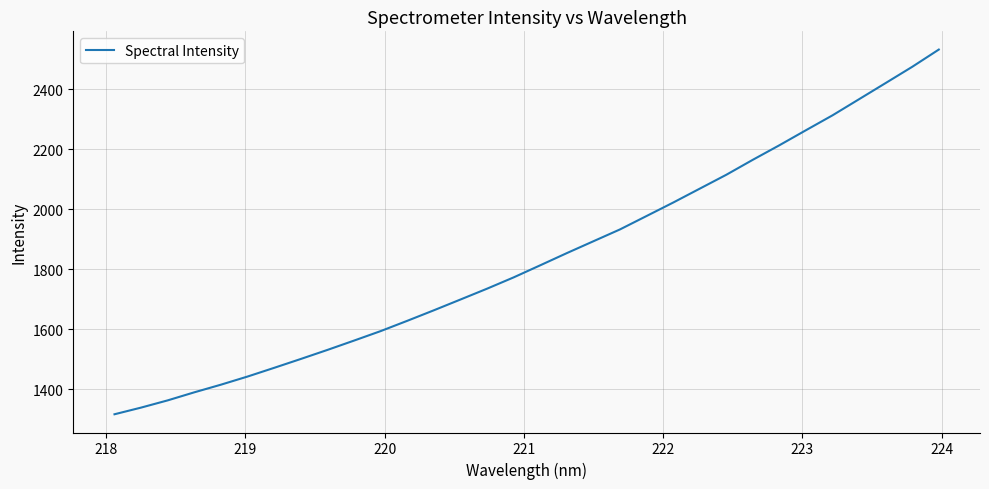

What is the maximum value shown in the chart?

2531.8